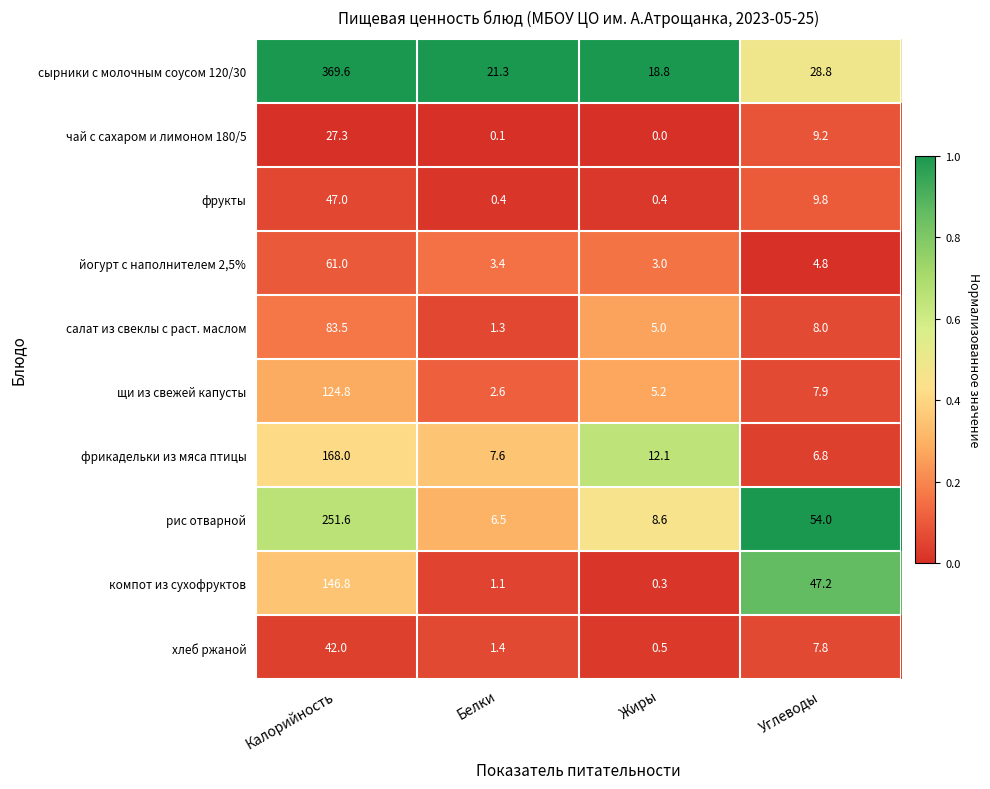

Which series has the largest total across all categories?

сырники с молочным соусом 120/30